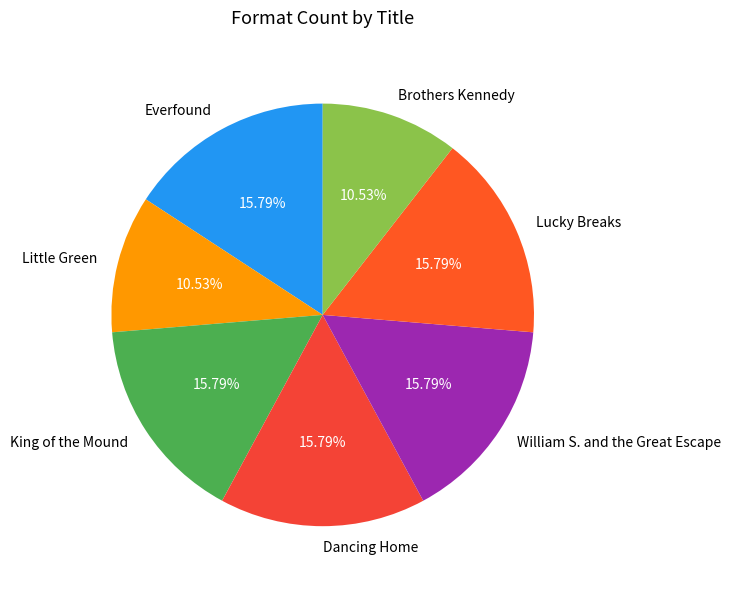

Between Everfound and Brothers Kennedy, which is larger?

Everfound